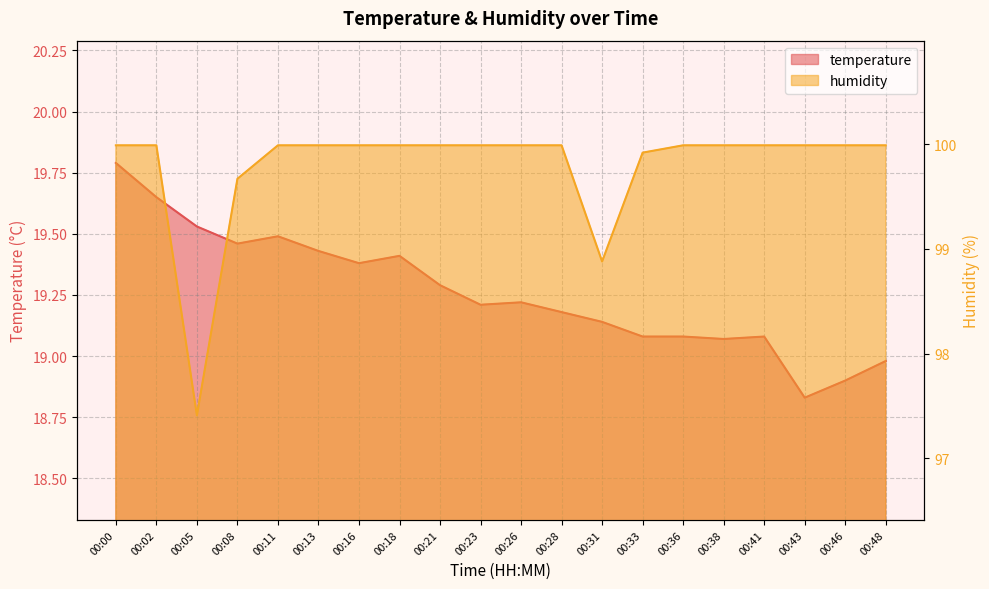

In temperature, how many points are higher than both neighbors (excluding endpoints)?

4